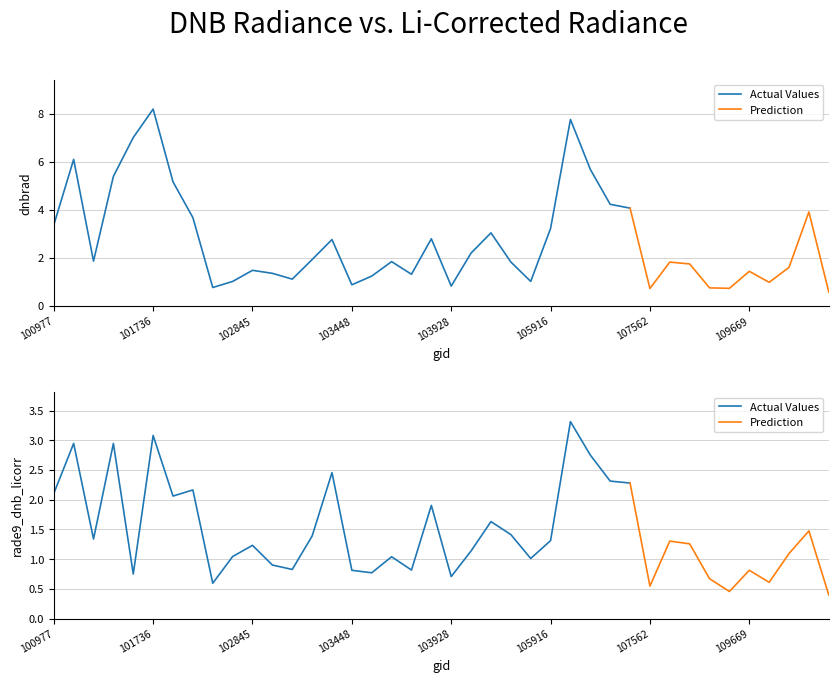

True or false: dnbrad has more than 2 points higher than both neighbors.

True